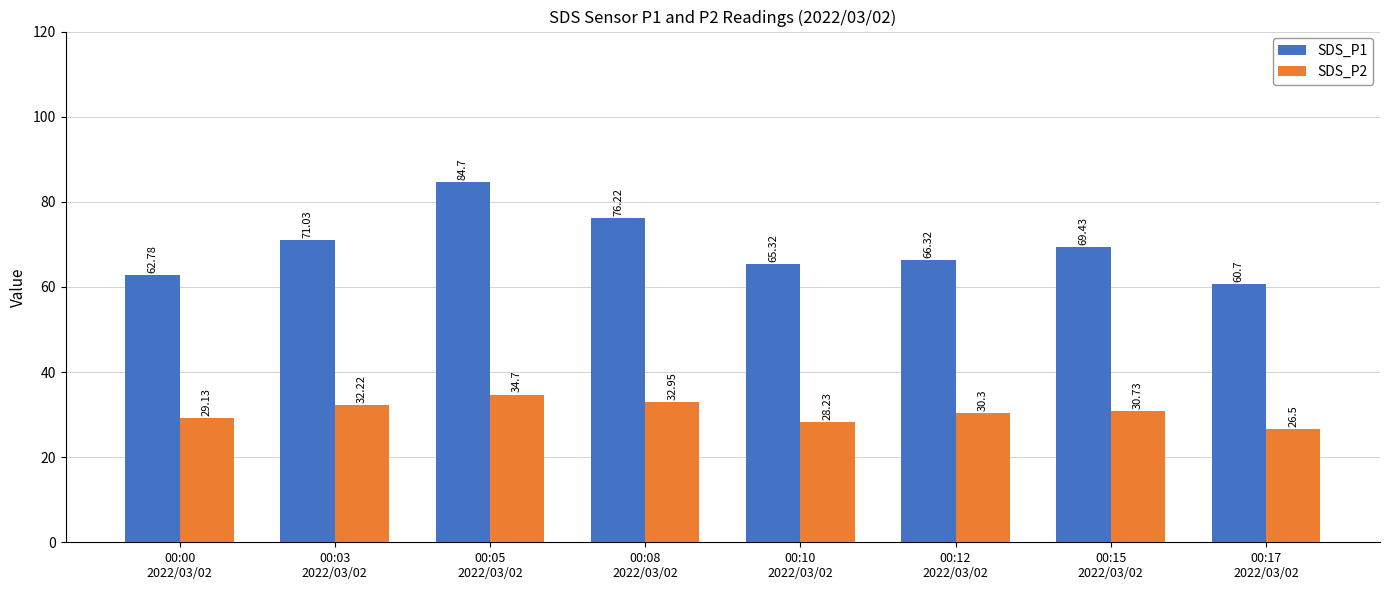

Is the value of SDS_P1 at 00:03
2022/03/02 greater than the value of SDS_P2 at 00:00
2022/03/02?

Yes